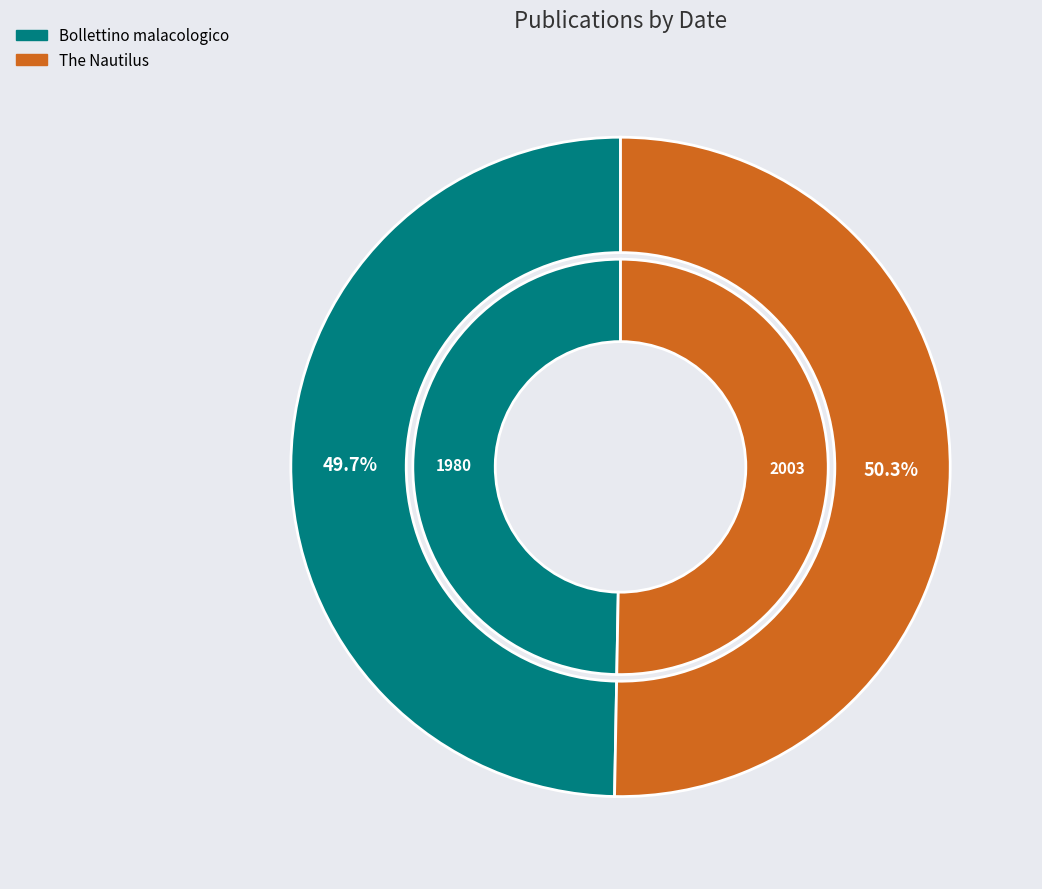

To the nearest percent, what percentage of the pie is The Nautilus?

50%